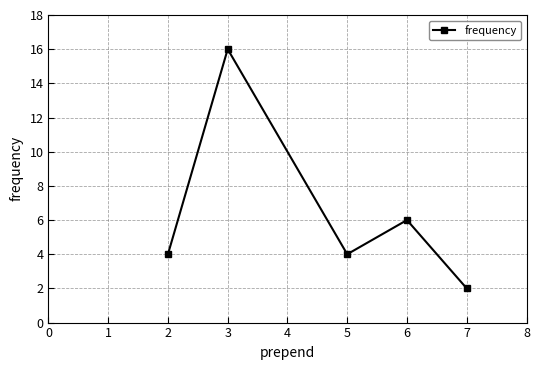

Where is the first local minimum?

5